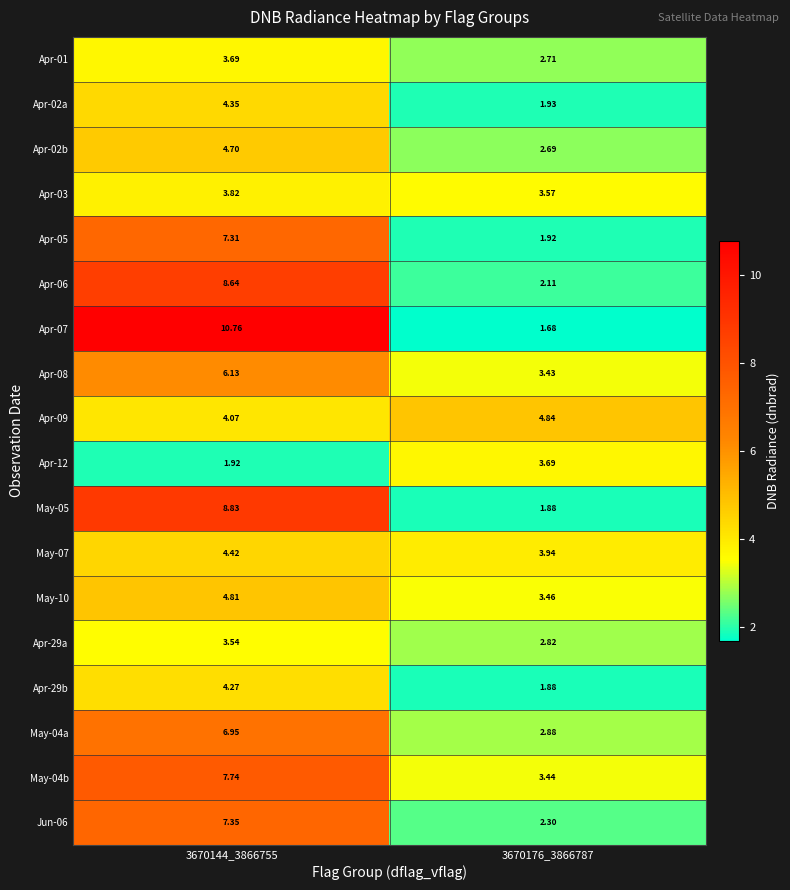

What is the spread (max minus min) of values at 3670176_3866787?

3.2